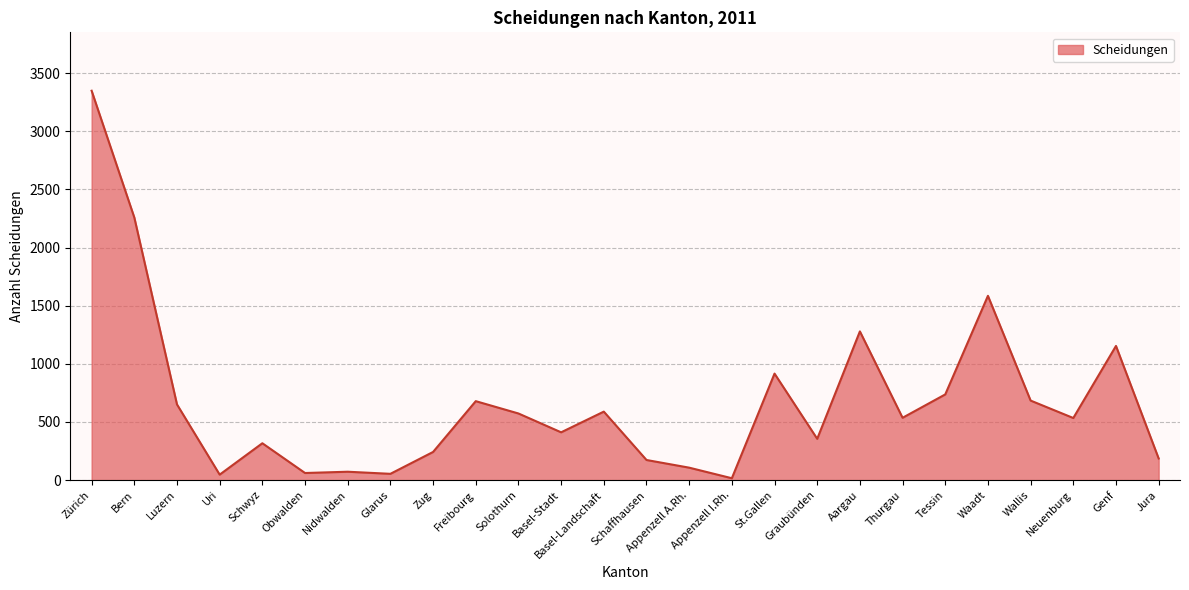

The value at Schwyz is 317. True or false?

True